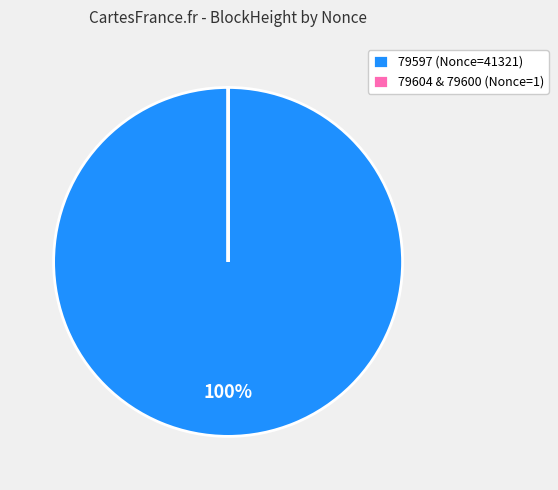

To the nearest percent, what portion does 79597 (Nonce=41321) represent?

100%